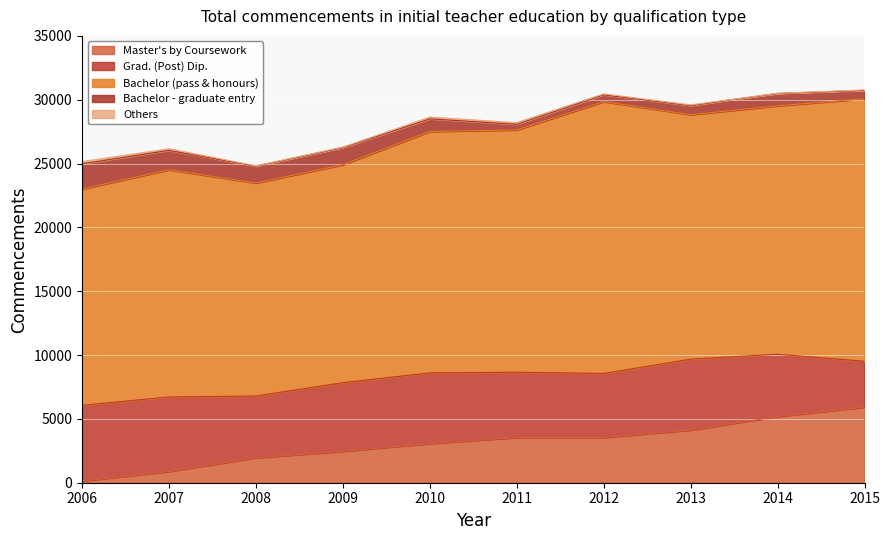

Reading right to left, what are all the values shown in this chart?

Master's by Coursework: 5924	5185	4122	3544	3540	3070	2461	1954	879	135
Grad. (Post) Dip.: 3592	4880	5555	5014	5116	5534	5377	4838	5838	5928
Bachelor (pass & honours): 20561	19457	19152	21292	18979	18910	17070	16683	17796	16942
Bachelor - graduate entry: 655	972	713	531	437	988	1339	1321	1521	1974
Others: 37	12	53	76	131	138	43	29	125	176